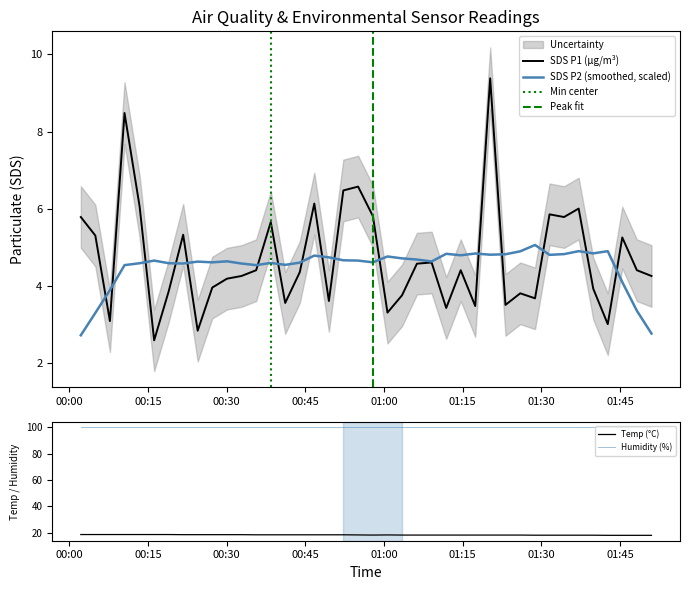

What is the value of the Temp point at the 10th from the left?

18.4